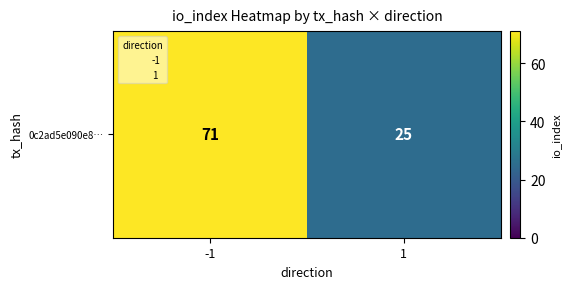

How many data points does each series have?

2